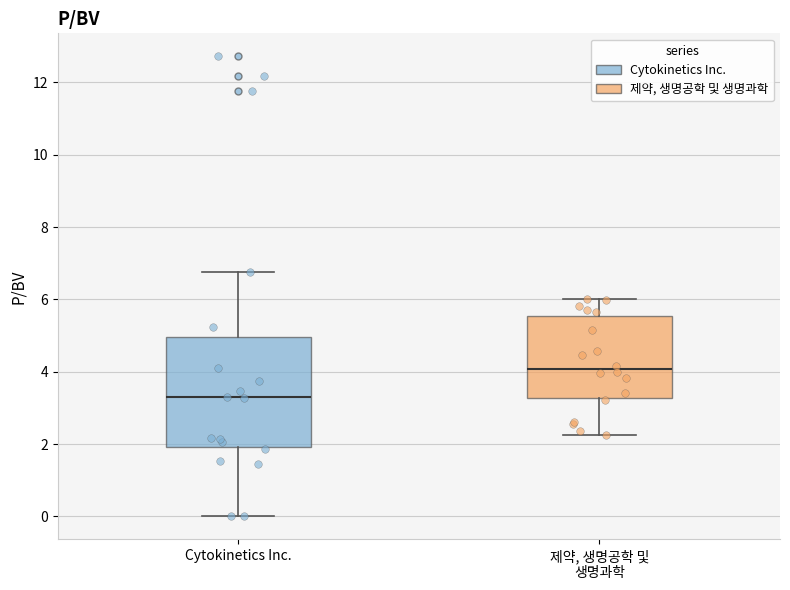

Which box has the highest median line?

제약, 생명공학 및 생명과학